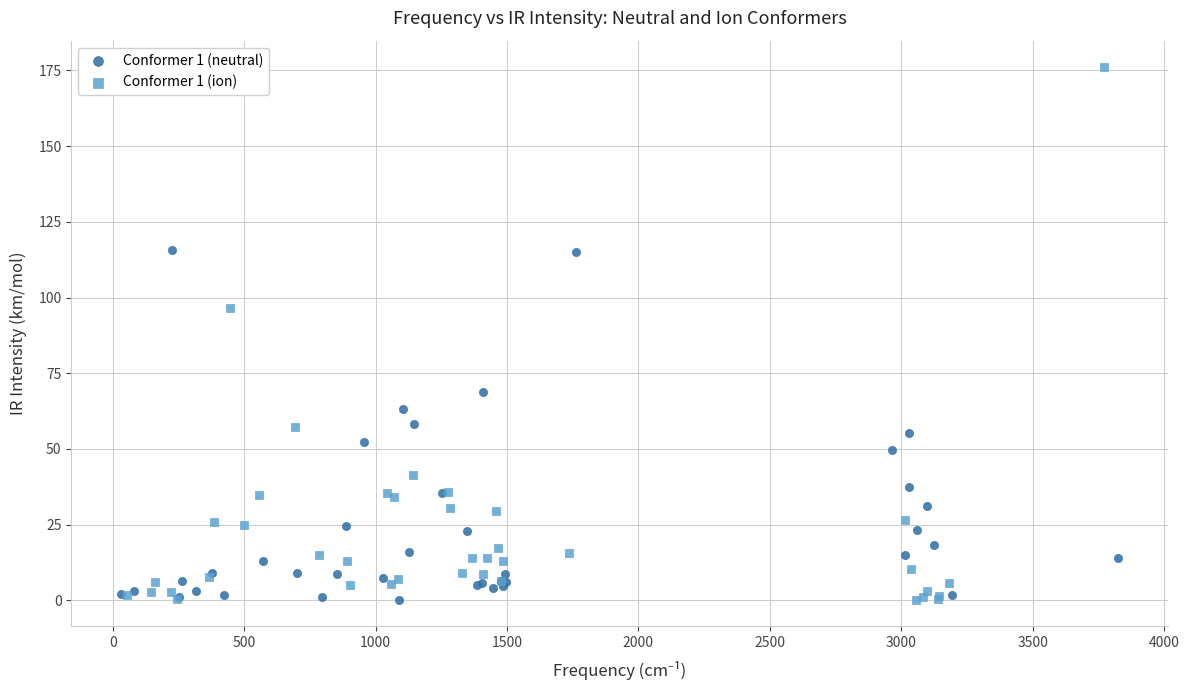

Which series has the largest Y range (max minus min)?

Conformer 1 (ion)